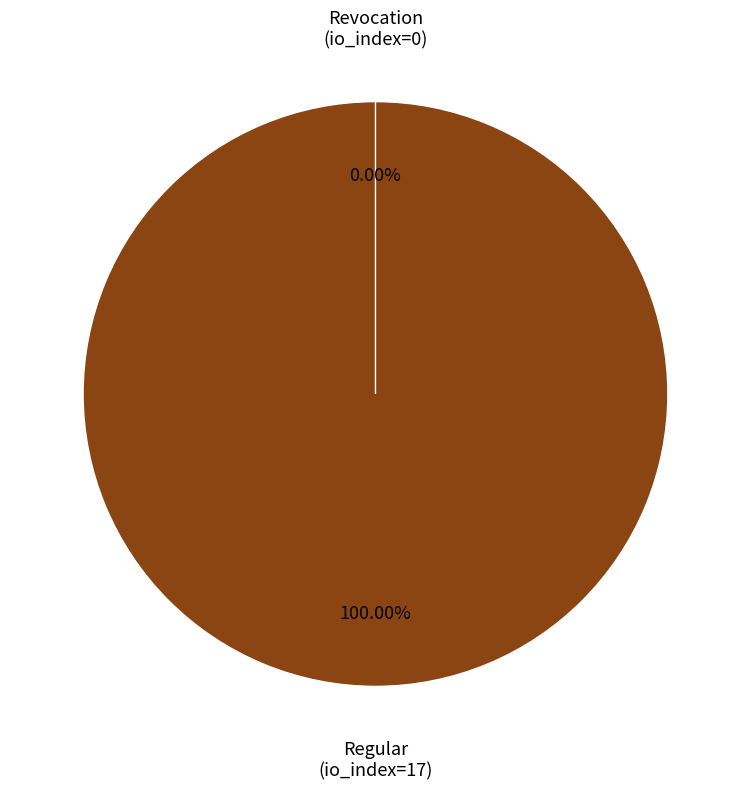

True or false: Revocation (io_index=0) accounts for 0% of the total.

True